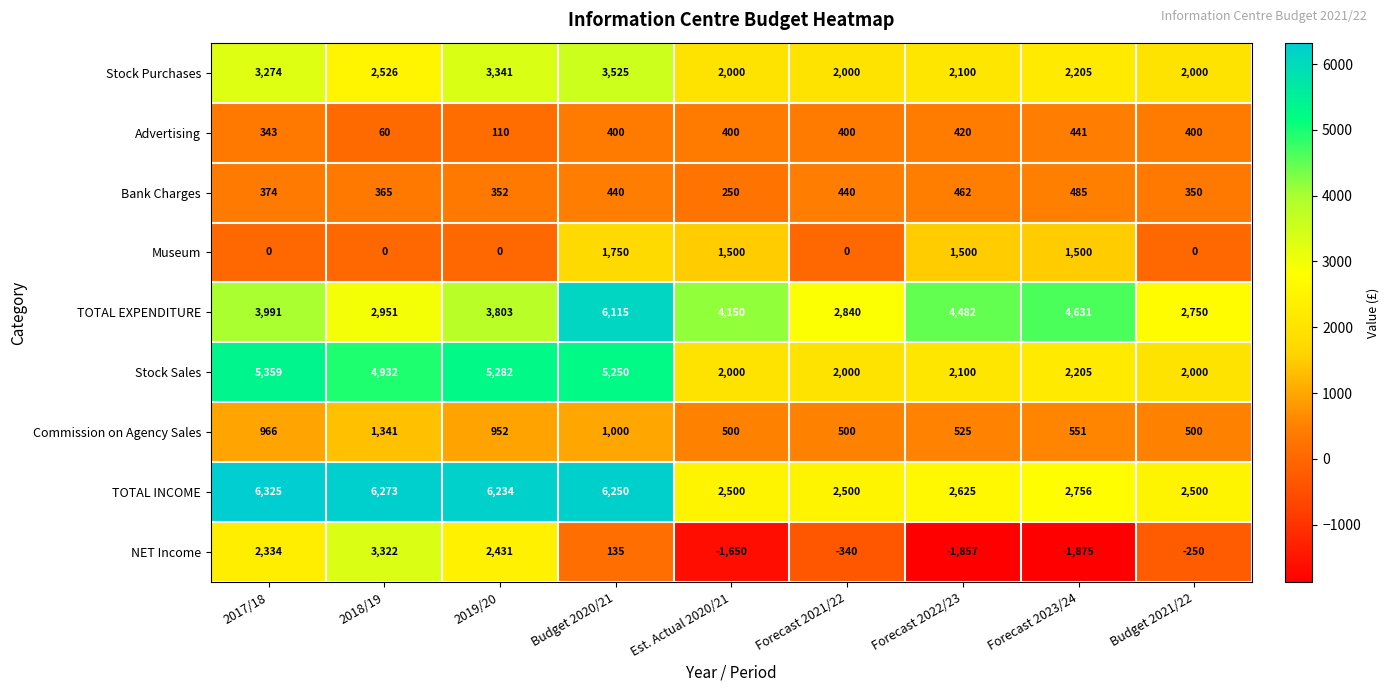

What value does the TOTAL INCOME series have at Budget 2021/22?

2500